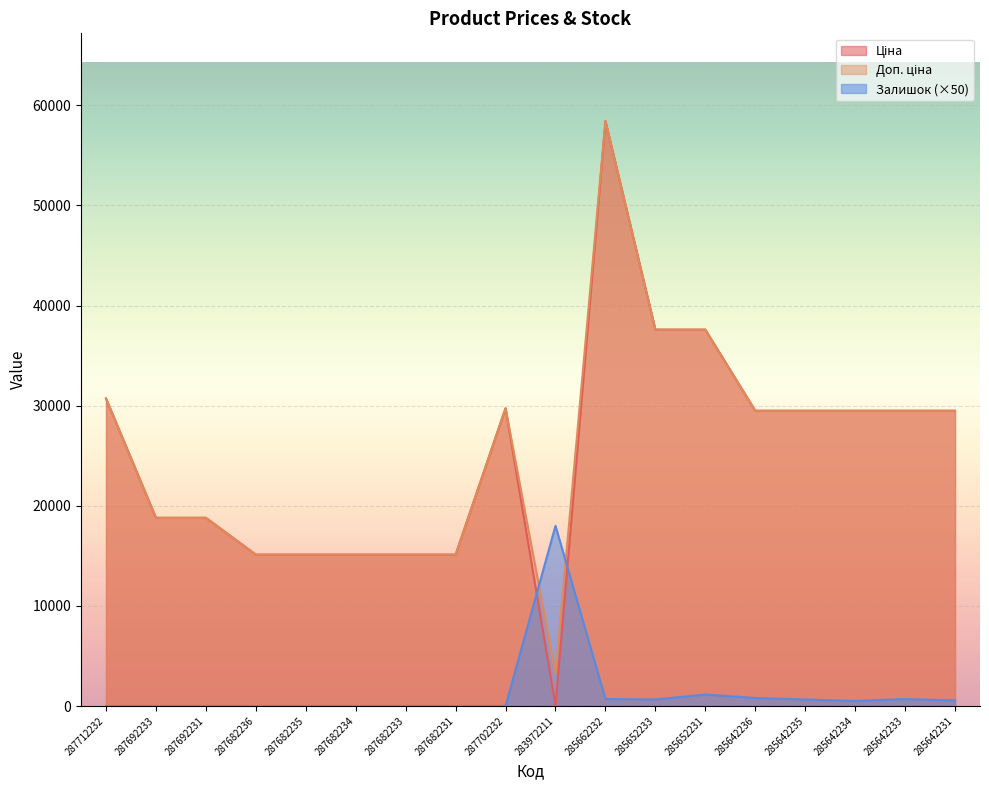

At which label does Ціна reach its minimum?

283972211